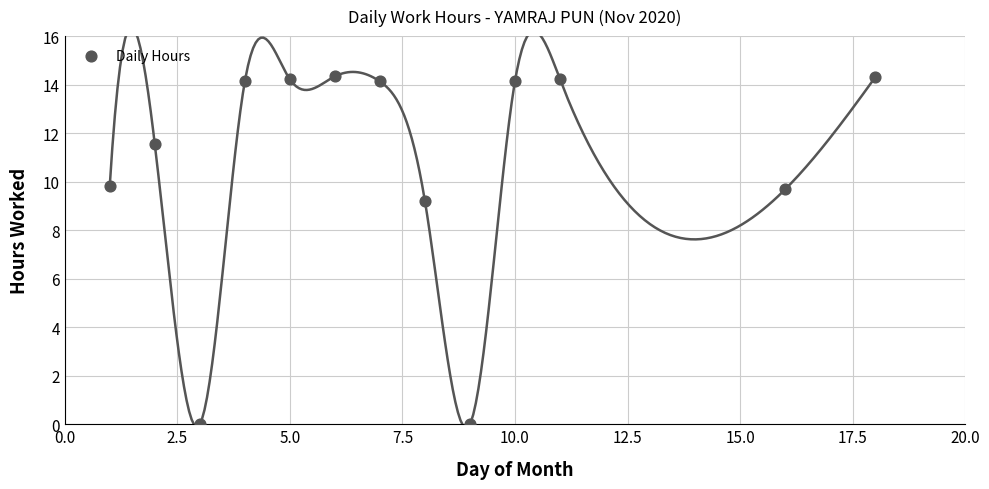

What Y value in the scatter plot is closest to 7?

9.2